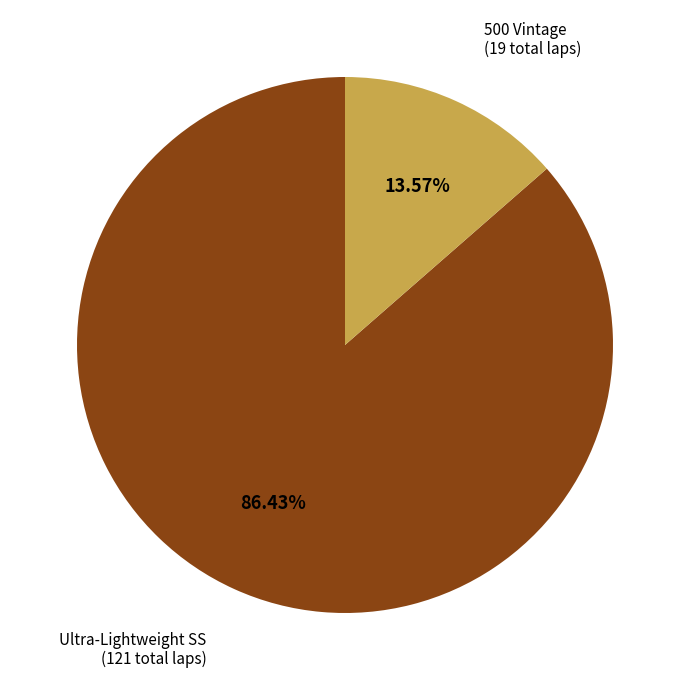

To the nearest percent, what is the average slice percentage?

50%